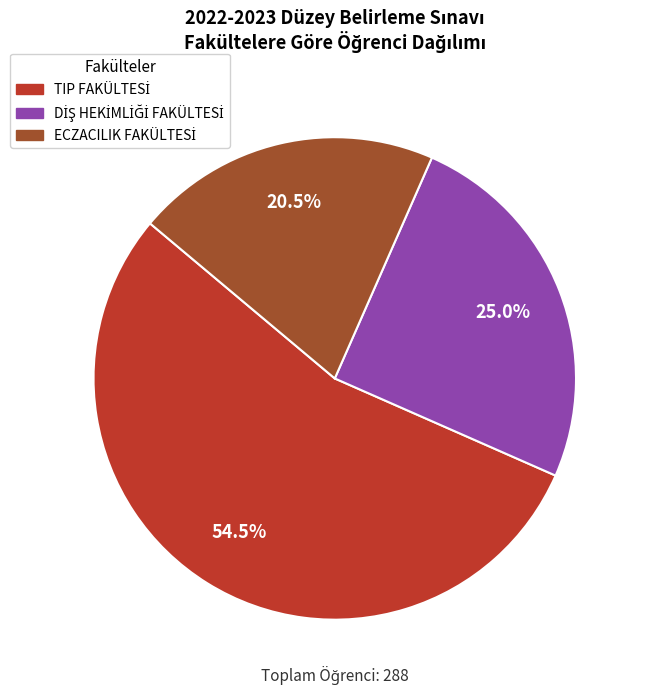

Is there a majority slice in this chart?

Yes